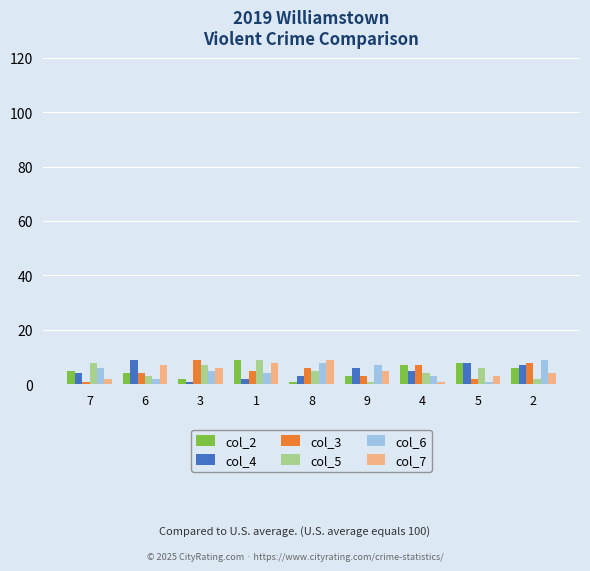

Is it true that col_6 equals 8 at 8?

True